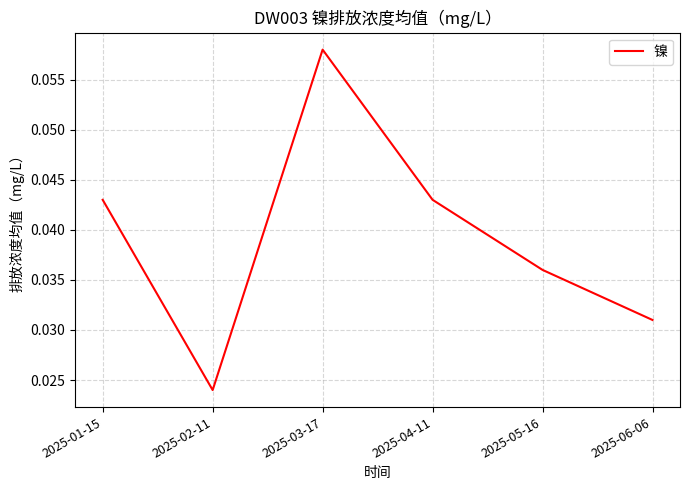

Between 2025-04-11 and 2025-05-16, which is larger?

2025-04-11